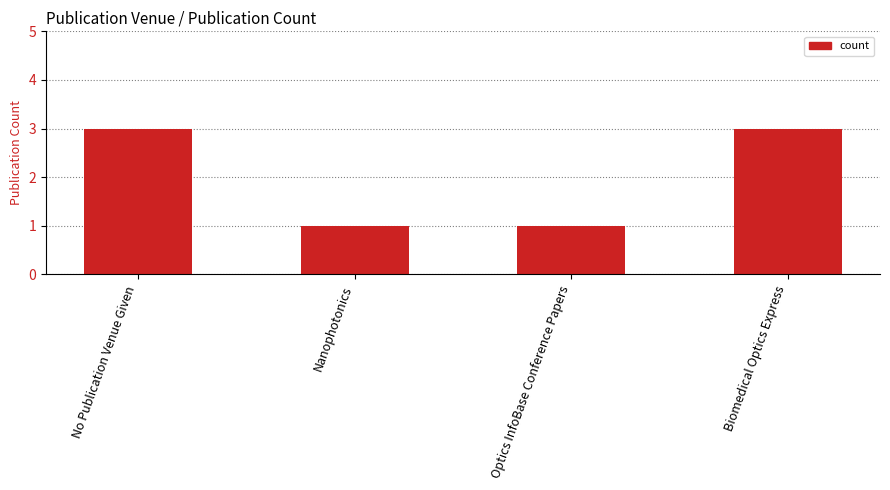

What is the maximum value shown in the chart?

3